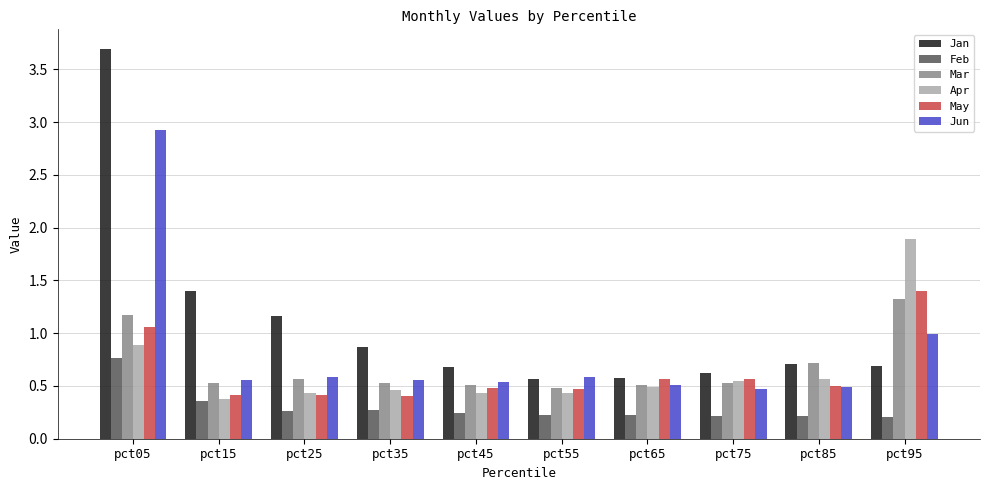

How many groups of bars are there?

10